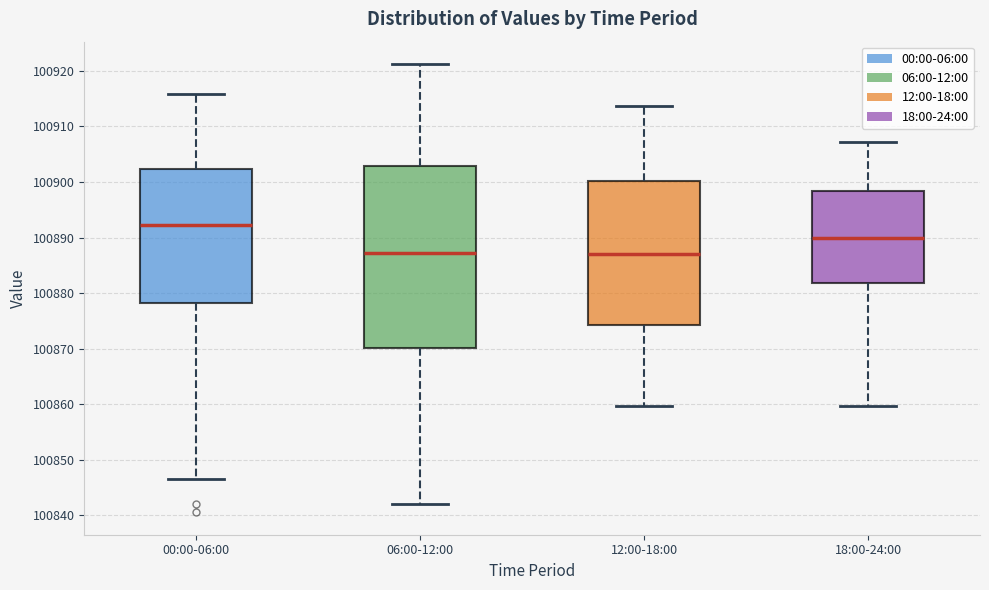

Where does the lower whisker of the box for 06:00-12:00 end on the y-axis? The values are not printed on the chart, so give them approximately, as read against the axis.

100842